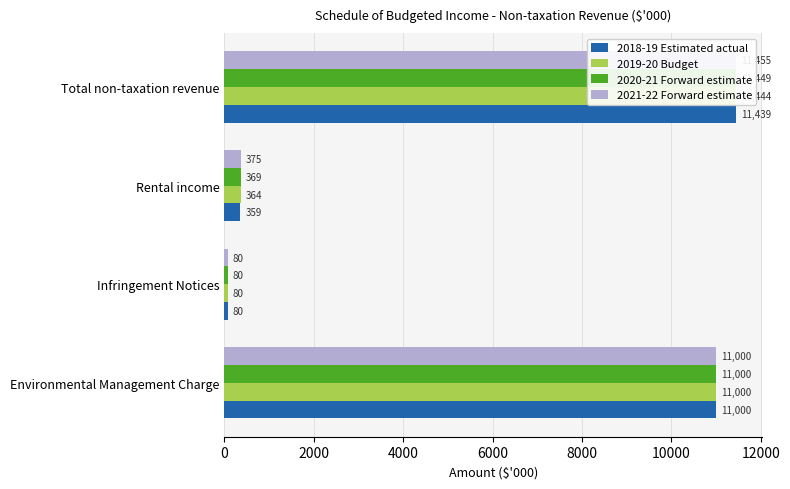

Is the value of 2019-20 Budget at Environmental Management Charge greater than the value of 2020-21 Forward estimate at Infringement Notices?

Yes